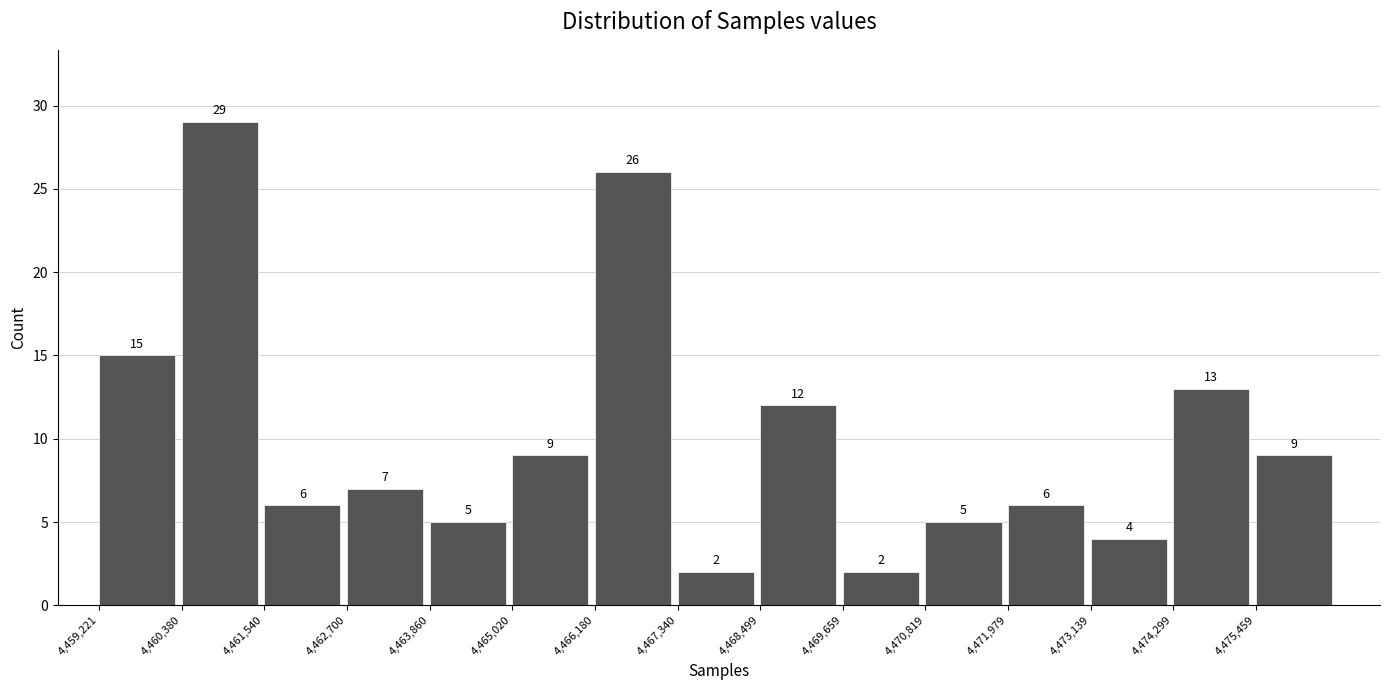

What is the height of the bar covering 4461600 to 4462800 on the x-axis? The bar edges are not printed on the chart, so give them approximately, as read against the axis.

6